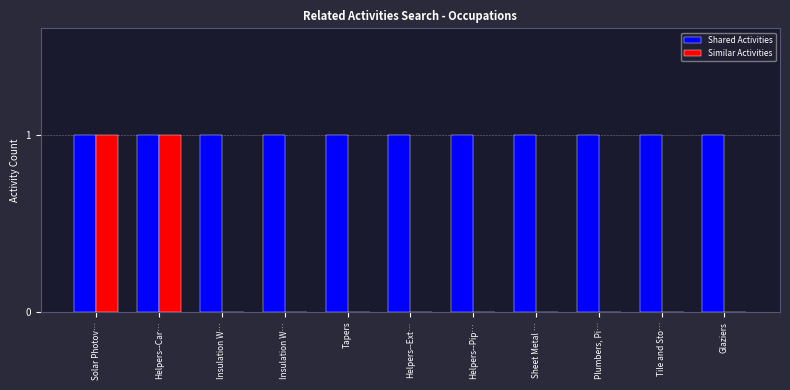

Reading left to right, list all the values displayed in this chart.

Shared Activities: Solar Photov…=1	Helpers--Car…=1	Insulation W…=1	Insulation W…=1	Tapers=1	Helpers--Ext…=1	Helpers--Pip…=1	Sheet Metal …=1	Plumbers, Pi…=1	Tile and Sto…=1	Glaziers=1
Similar Activities: Solar Photov…=1	Helpers--Car…=1	Insulation W…=0	Insulation W…=0	Tapers=0	Helpers--Ext…=0	Helpers--Pip…=0	Sheet Metal …=0	Plumbers, Pi…=0	Tile and Sto…=0	Glaziers=0